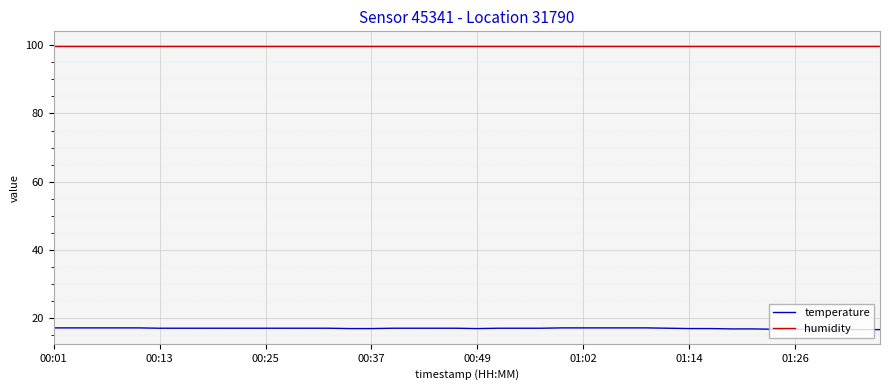

What is the highest value of the humidity series?

99.9